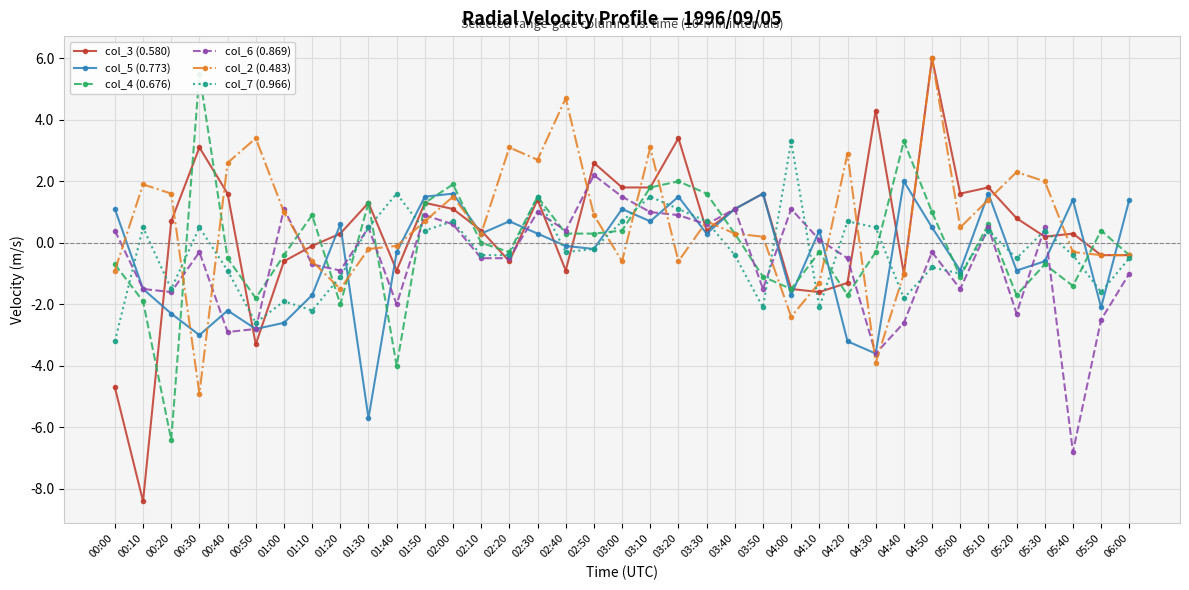

Rank the series by their maximum value, from highest to lowest.

col_3 (0.580), col_2 (0.483), col_4 (0.676), col_7 (0.966), col_6 (0.869), col_5 (0.773)